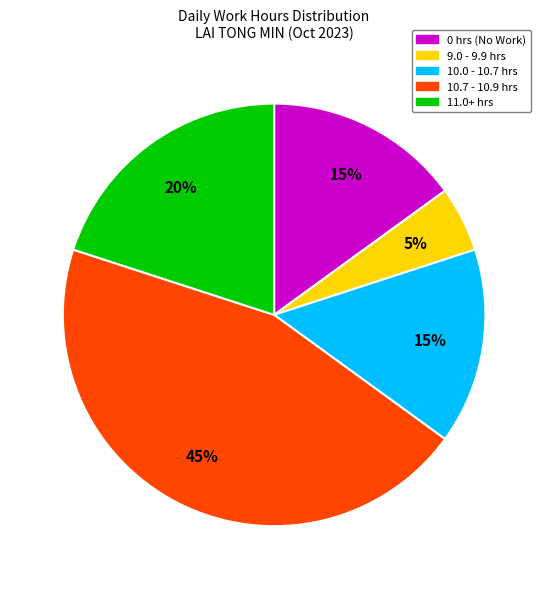

What is the largest slice in the pie chart?

10.7 - 10.9 hrs